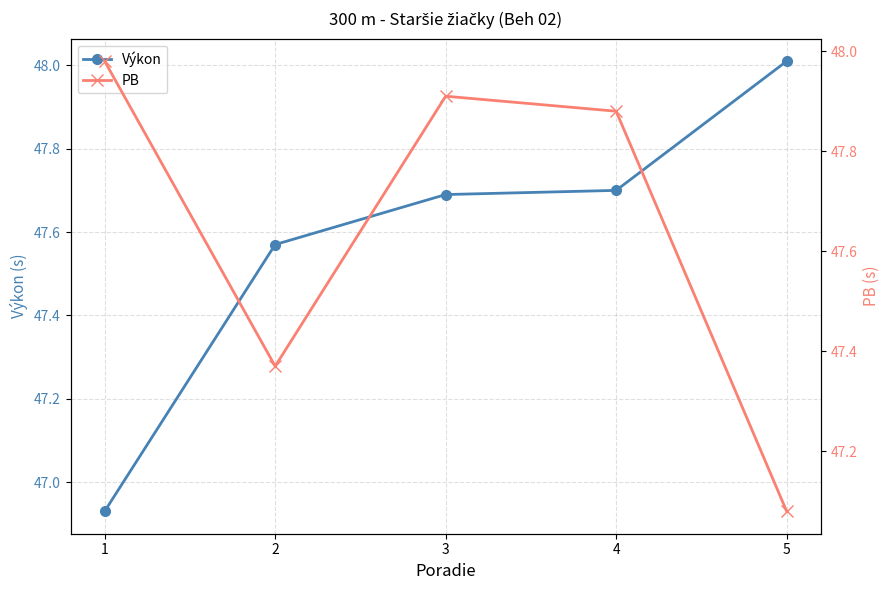

How many interior local valleys does the PB series have?

1